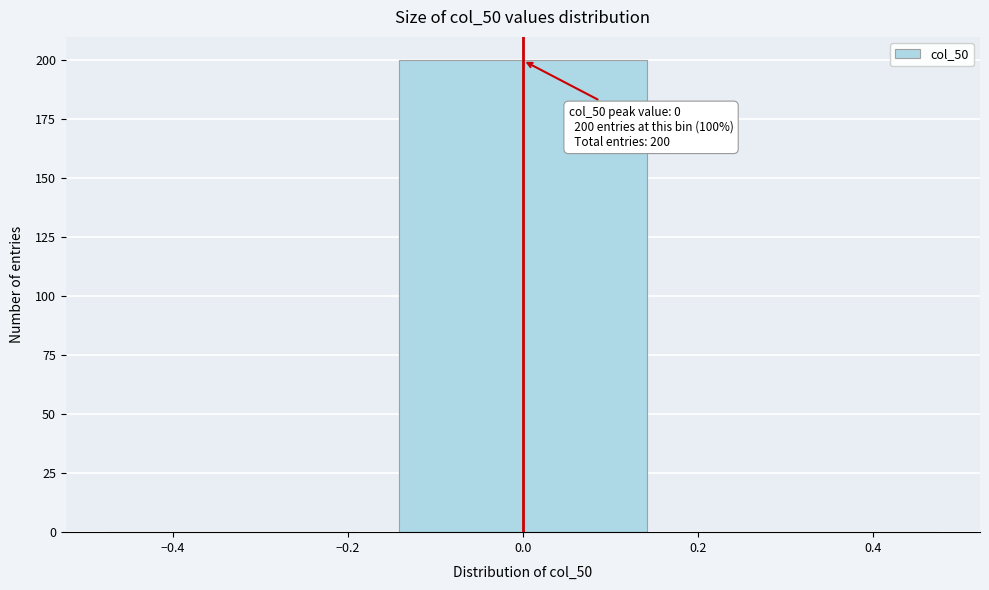

Over which range of the x-axis is the bar tallest?

-0.16 to 0.16